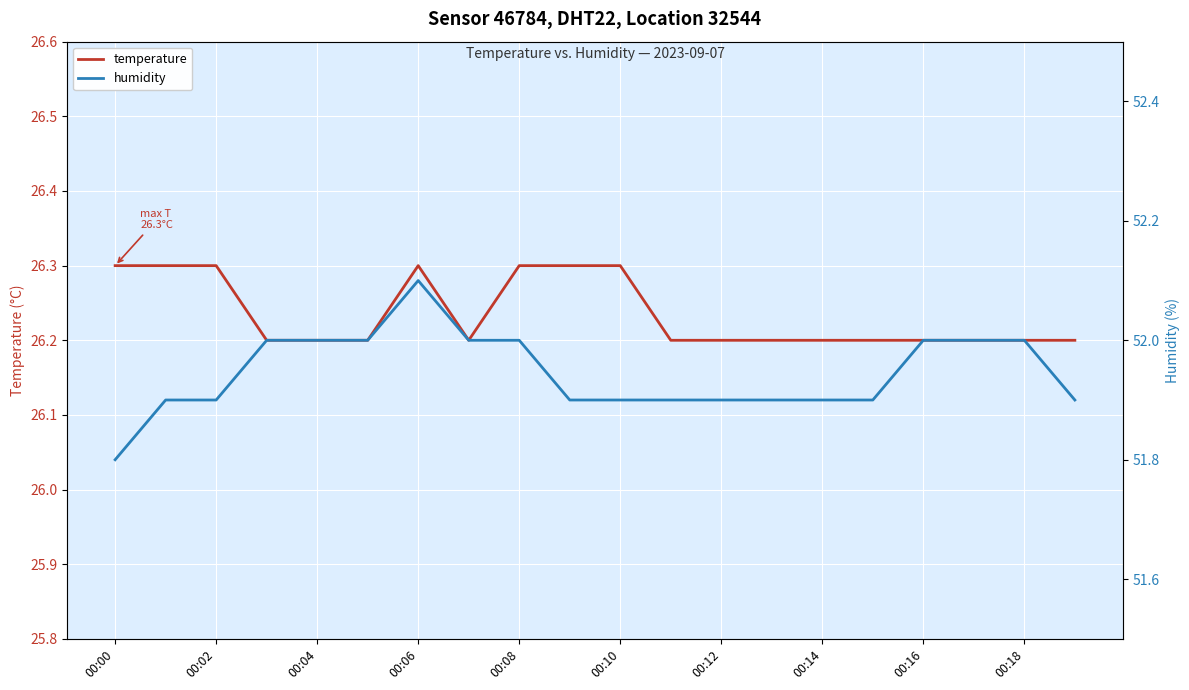

List the series in order of their peak value, lowest first.

temperature, humidity